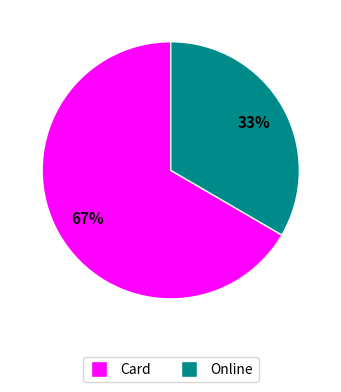

Do Card and Online together represent more than half of the pie?

Yes